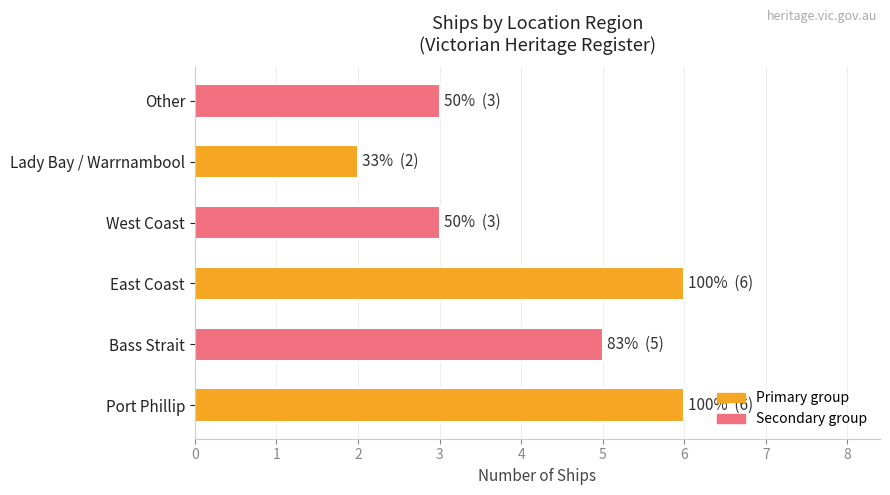

What value does the data have at East Coast?

6